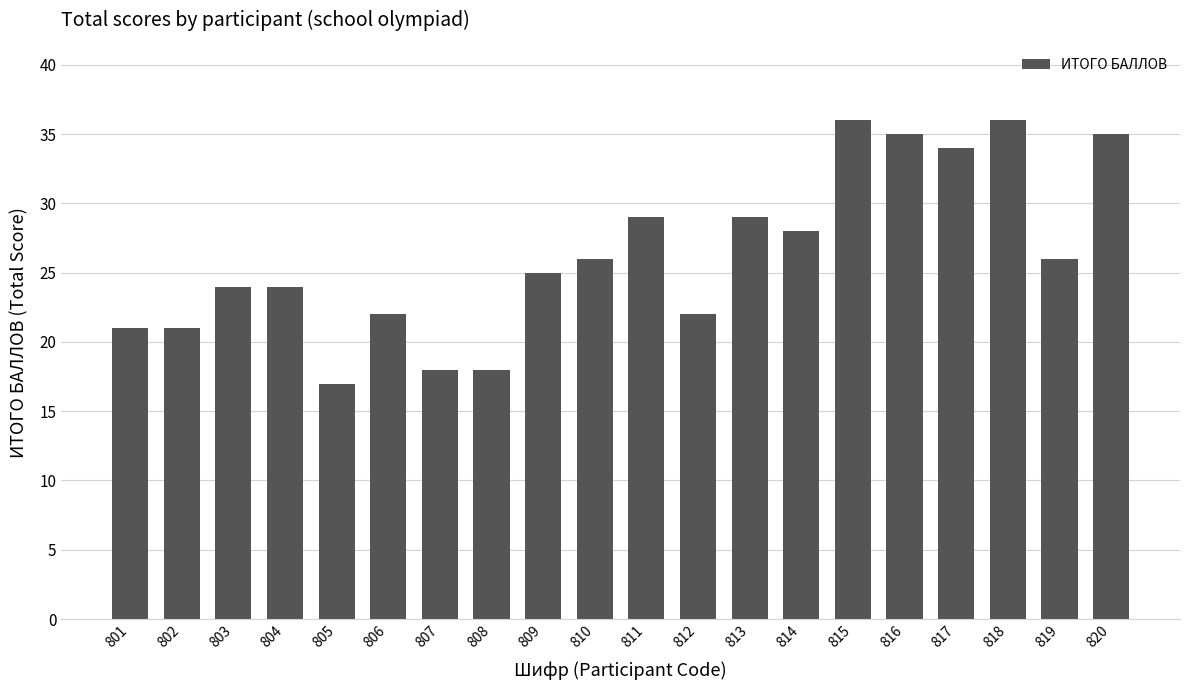

What is the smallest value displayed?

17